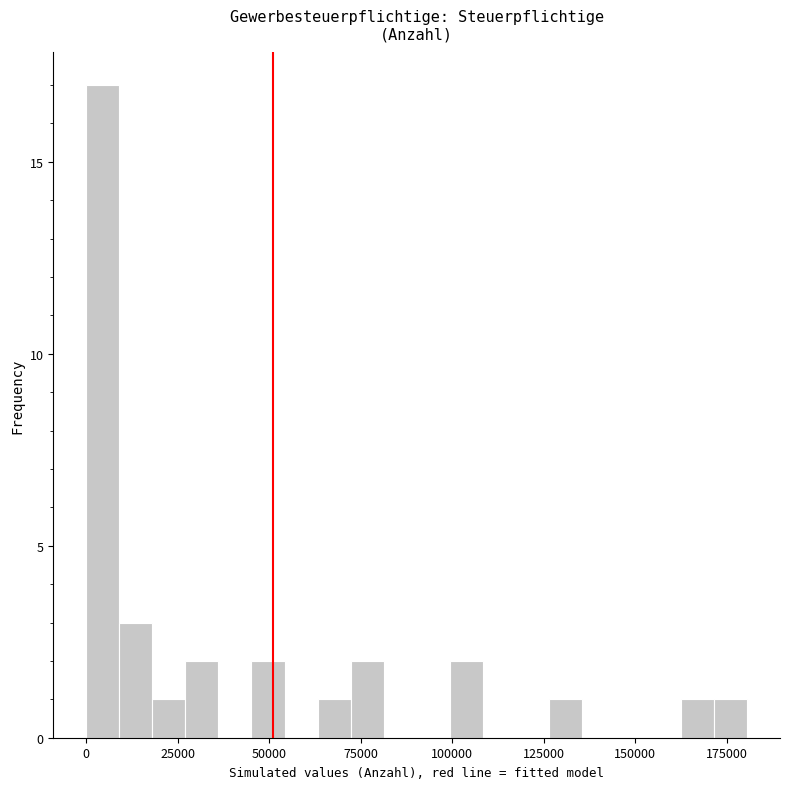

Read against the x-axis, roughly where is the centre of the tallest bar?

5000